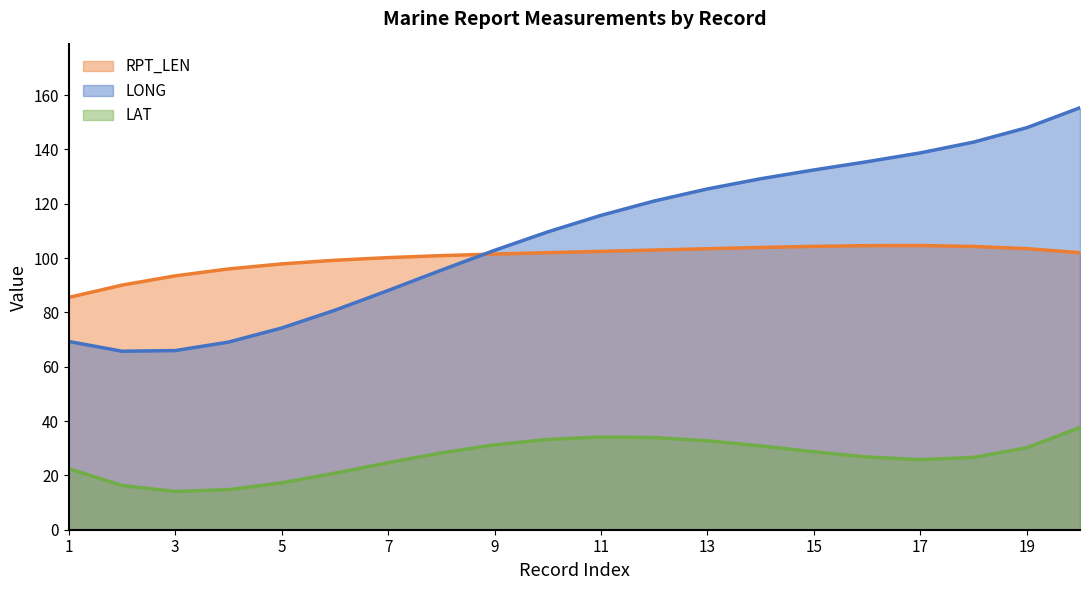

Is it true that RPT_LEN equals 32.3 at 13?

False